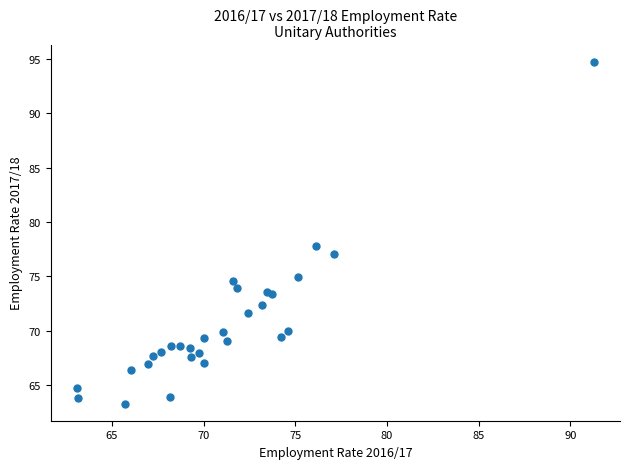

What Y value in the scatter plot is closest to 79?

77.8